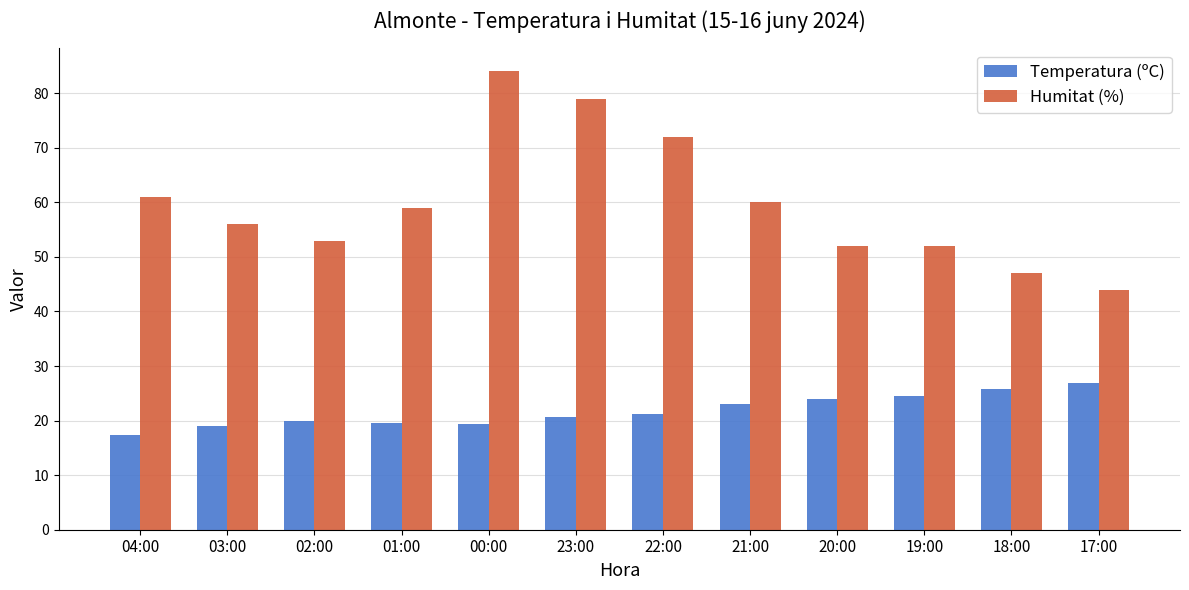

True or false: Humitat (%) has a value of 52.0 at 20:00.

True